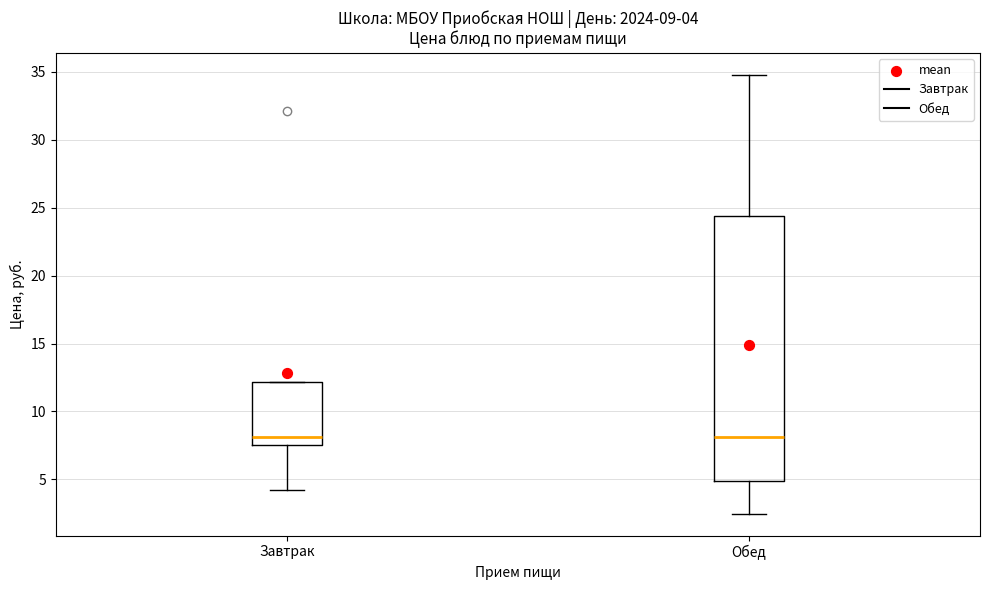

Comparing the boxes themselves (not the whiskers), which one is the tallest?

Обед